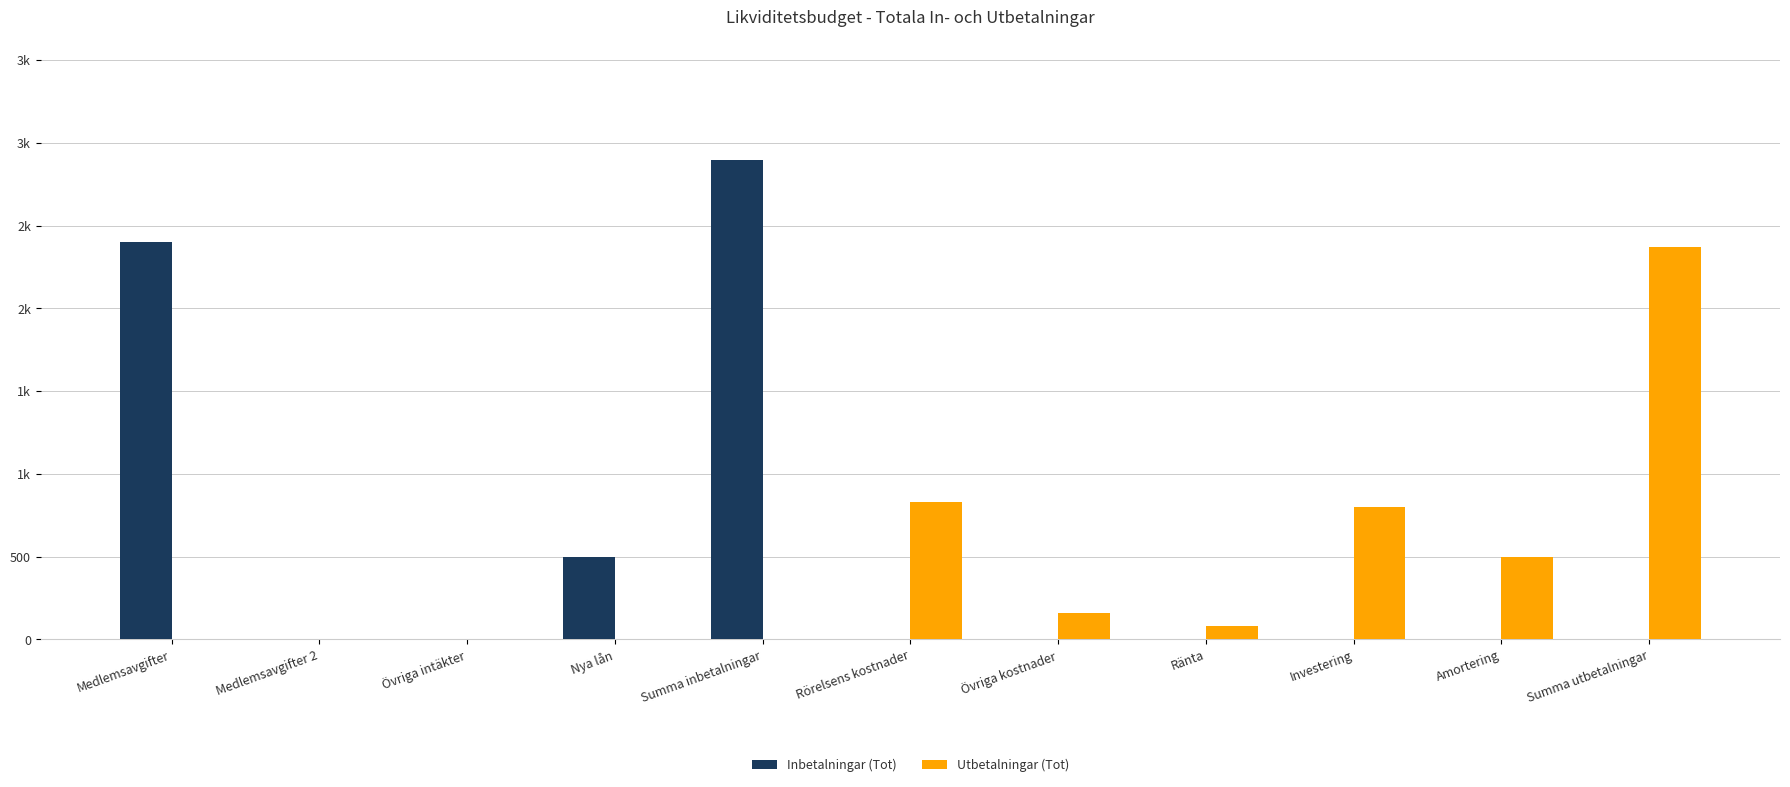

What is the difference between the highest and lowest values at Investering?

800